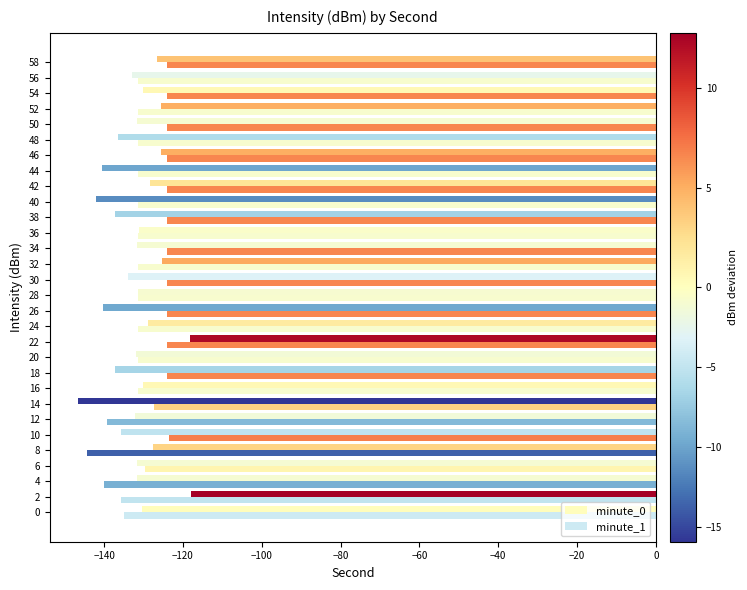

Which label corresponds to the smallest value in the chart?

14